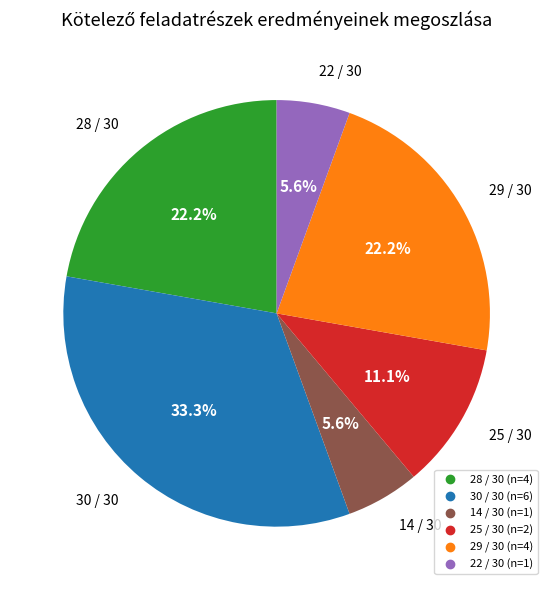

Is there a majority slice in this chart?

No